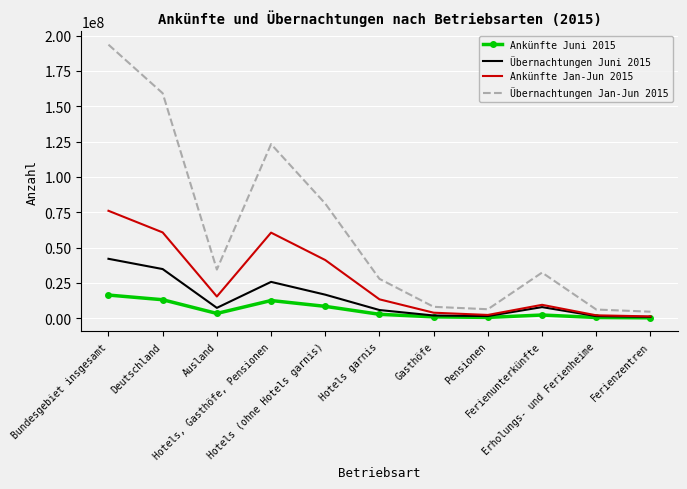

What is the greatest value displayed?

193653770